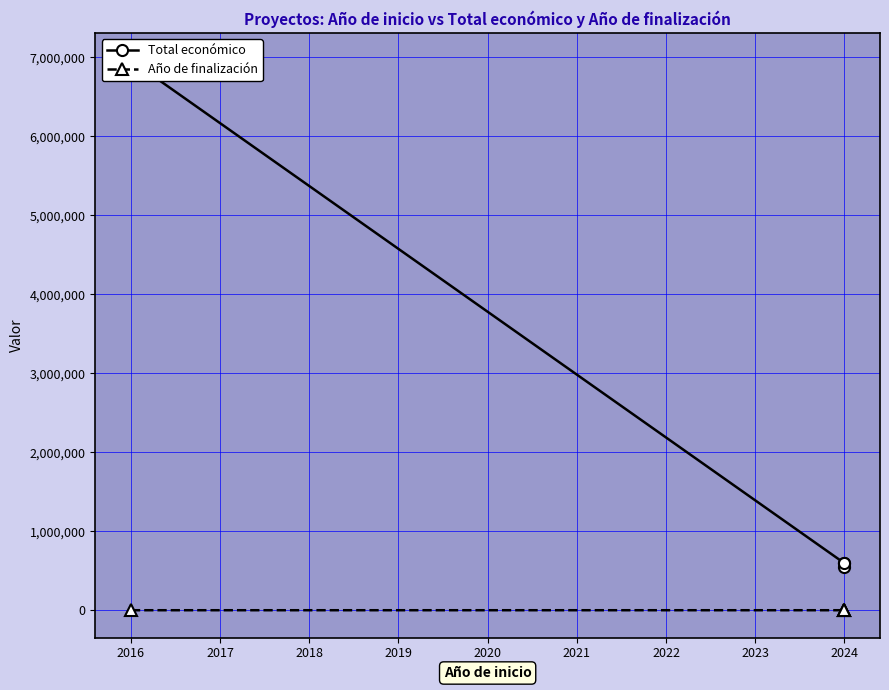

What are all the series names shown in the legend?

Total económico, Año de finalización